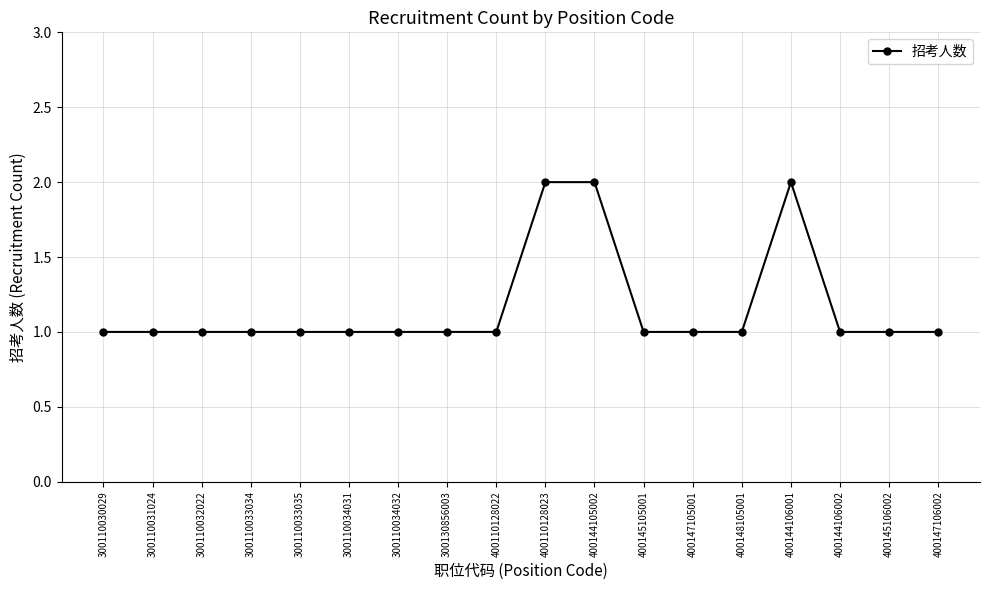

Reading right to left, what are all the values shown in this chart?

400147106002=1	400145106002=1	400144106002=1	400144106001=2	400148105001=1	400147105001=1	400145105001=1	400144105002=2	400110128023=2	400110128022=1	300130856003=1	300110034032=1	300110034031=1	300110033035=1	300110033034=1	300110032022=1	300110031024=1	300110030029=1